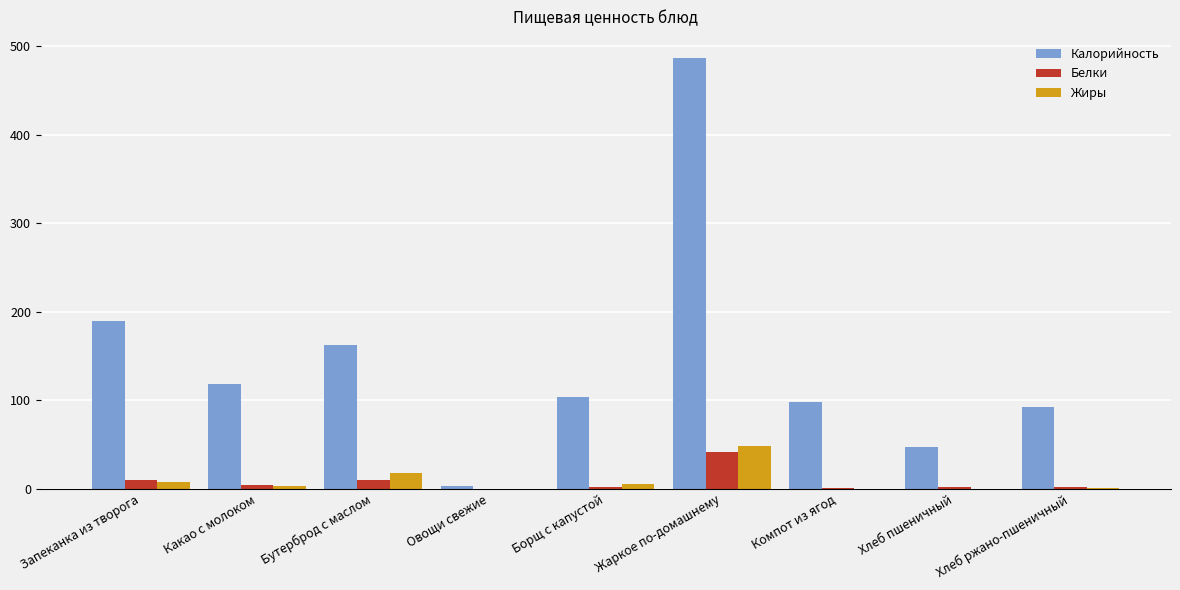

Is it true that Калорийность equals 98.4 at Компот из ягод?

True